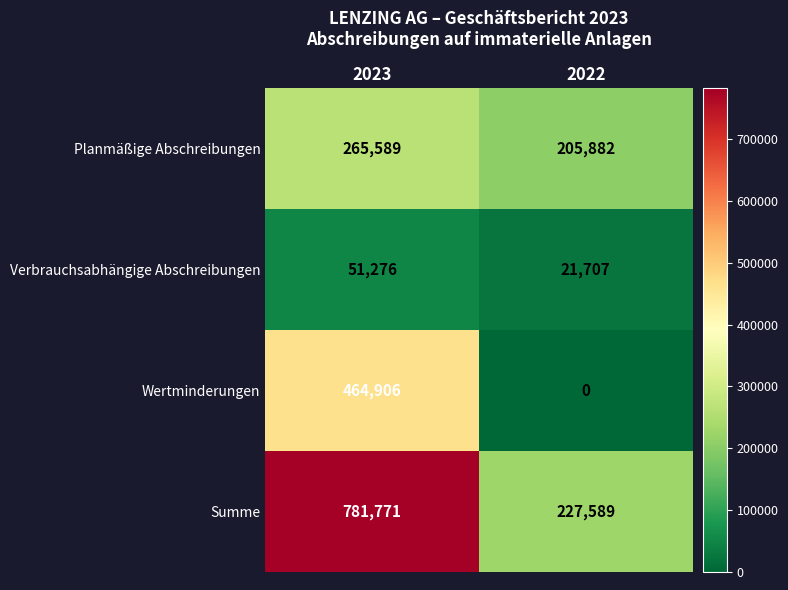

Is it true that Summe equals 1342106 at 2023?

False